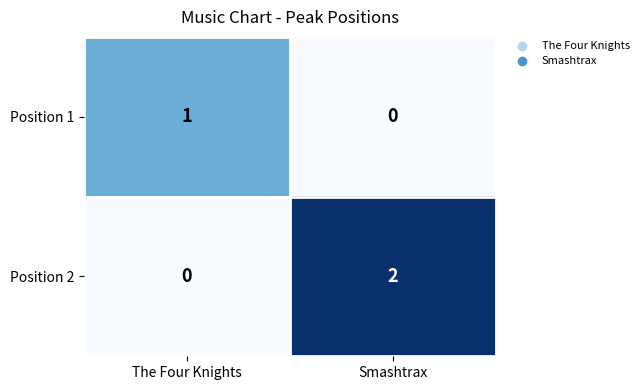

List the labels in order of Position 1 value, largest first.

The Four Knights, Smashtrax